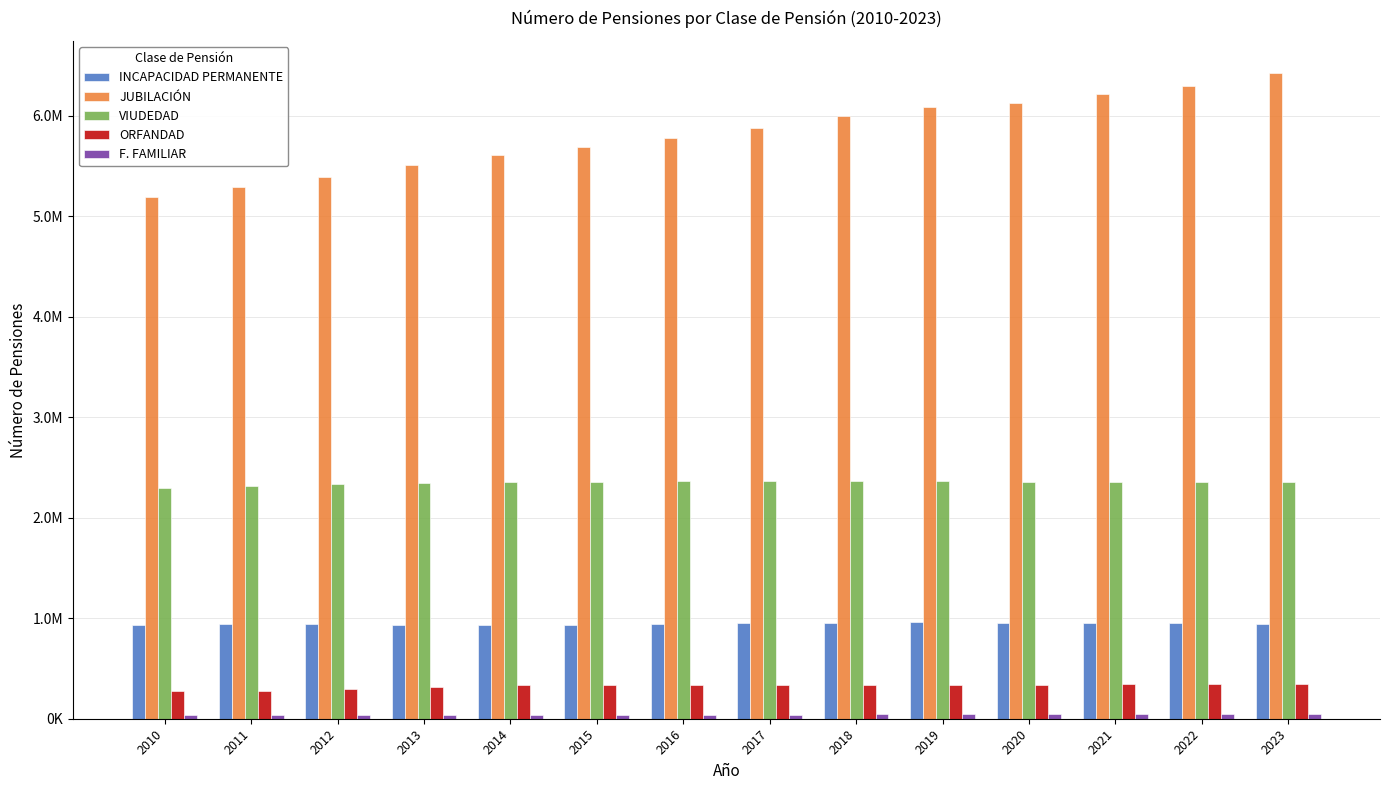

Count the number of categories in the chart.

14